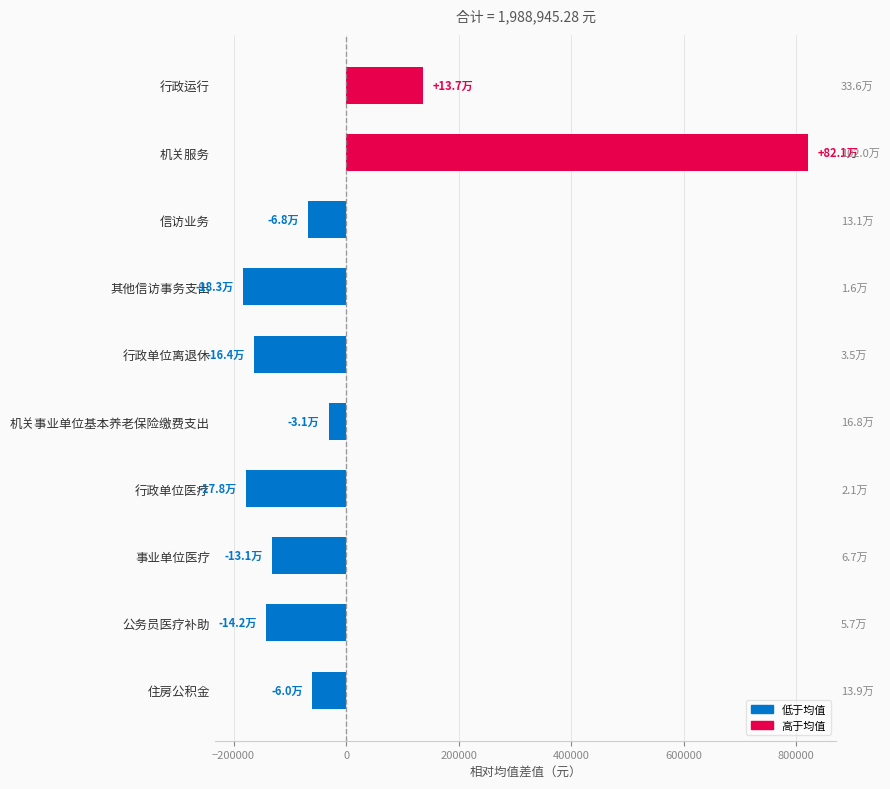

Reading left to right, list all the values displayed in this chart.

136745.7	820802.7	-67874.5	-183054.5	-164270.9	-31063.5	-177598.1	-131493.9	-142018.4	-60174.5